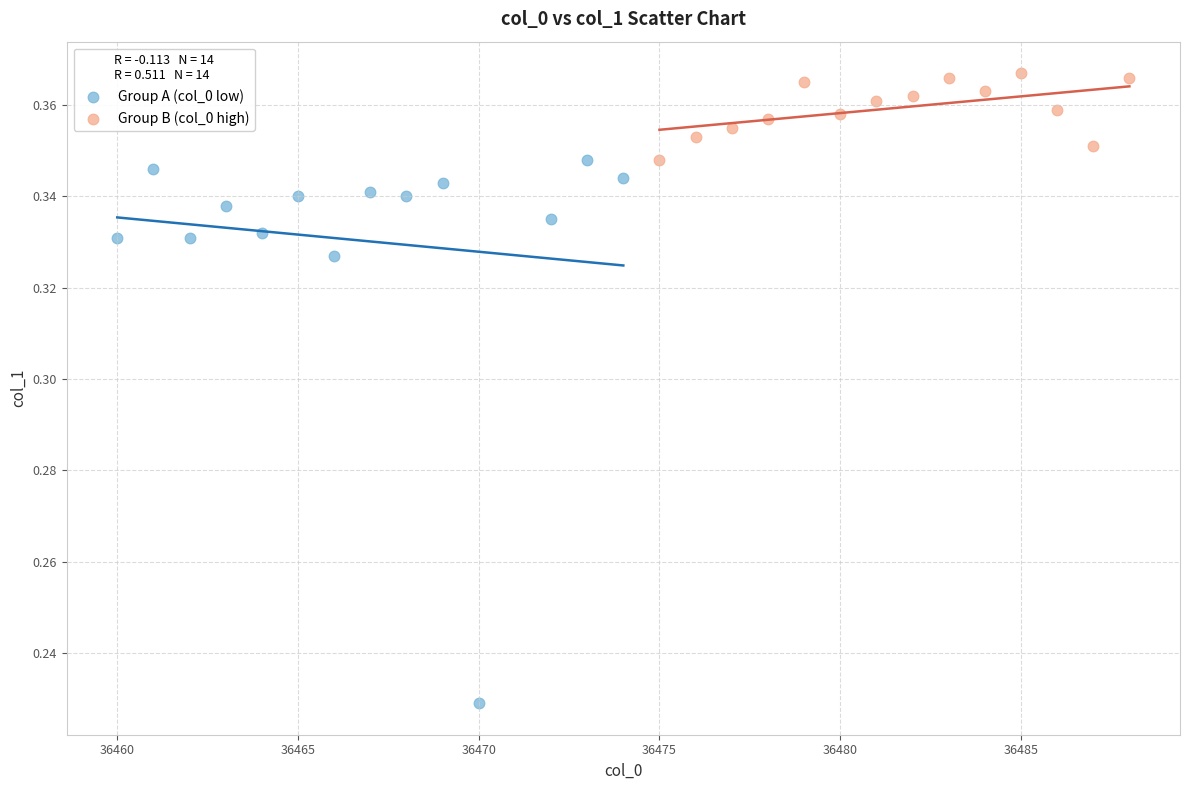

Which series reaches the minimum Y coordinate?

Group A (col_0 low)